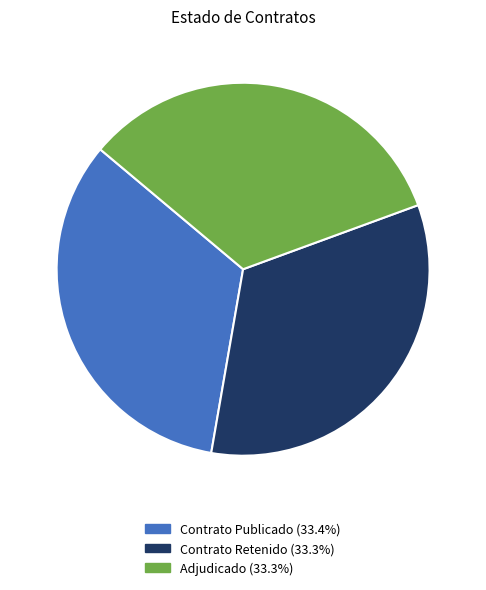

Is there any slice that represents more than half of the pie?

No